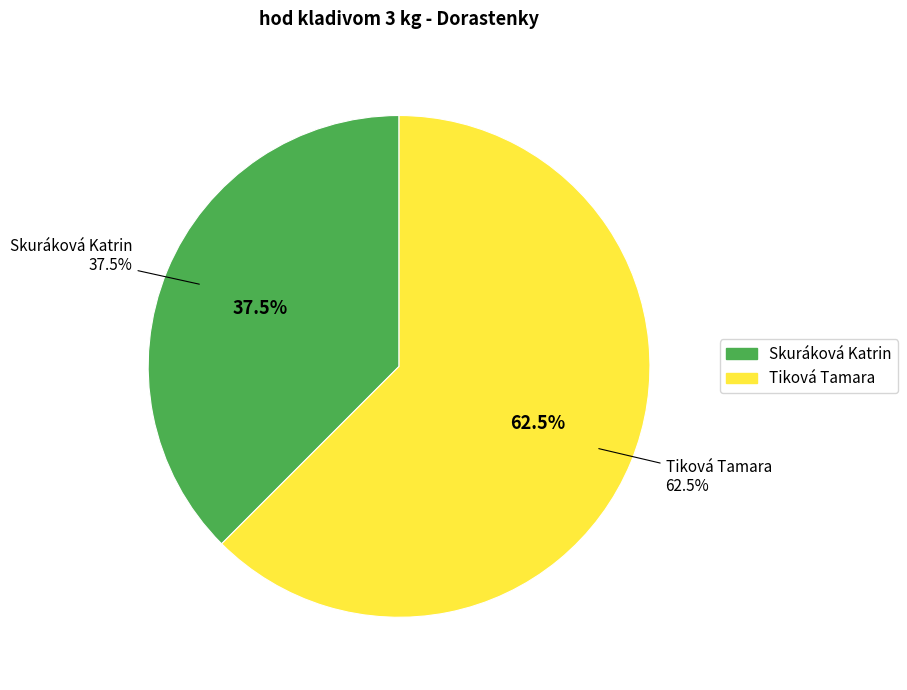

Count the number of slices in the pie.

2